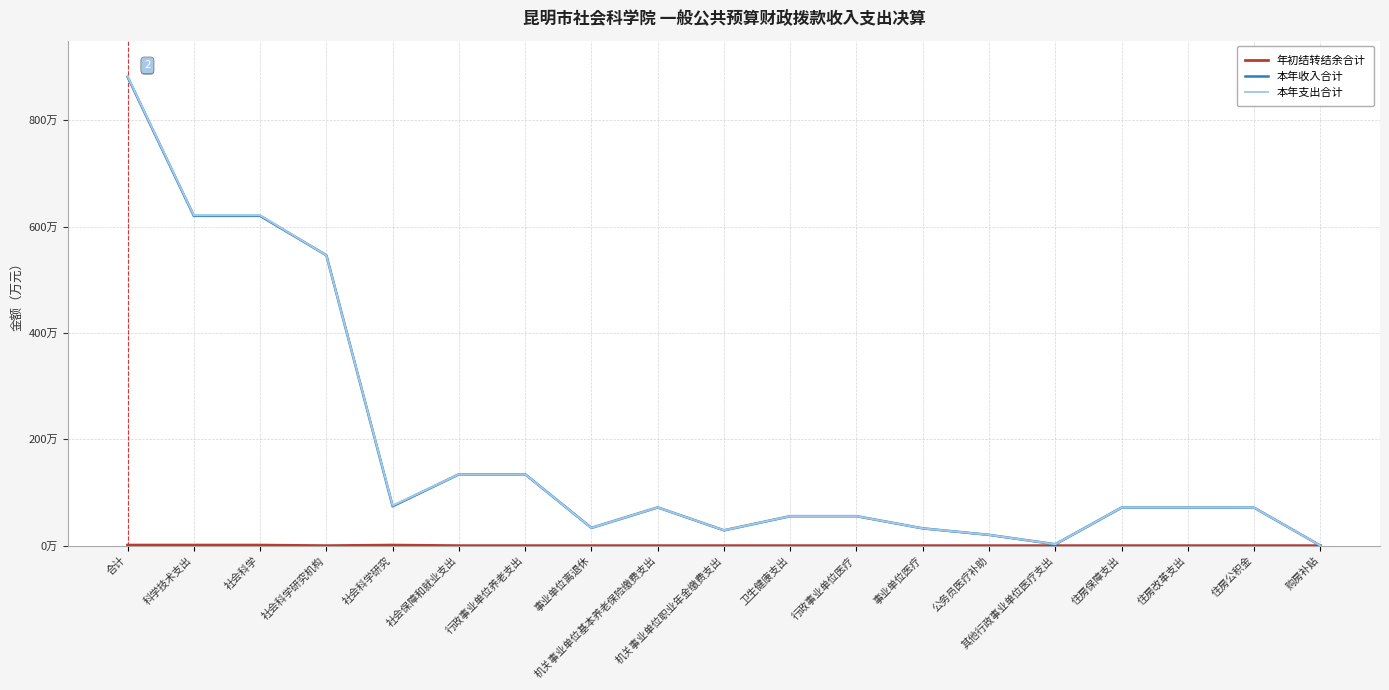

True or false: 本年收入合计 and 本年支出合计 cross at least once.

False